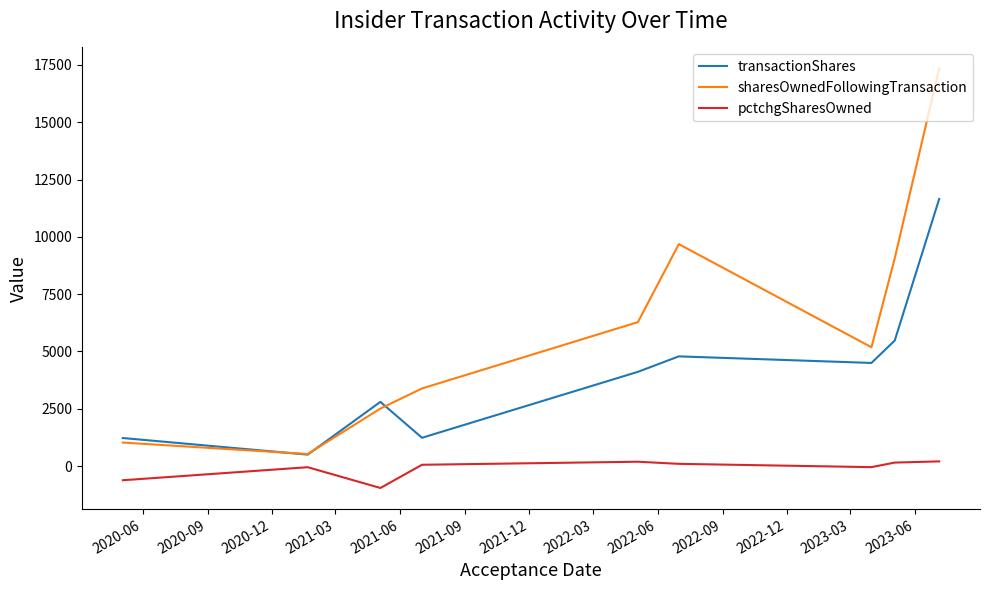

Rank the series by their average value, from lowest to highest.

pctchgSharesOwned, transactionShares, sharesOwnedFollowingTransaction